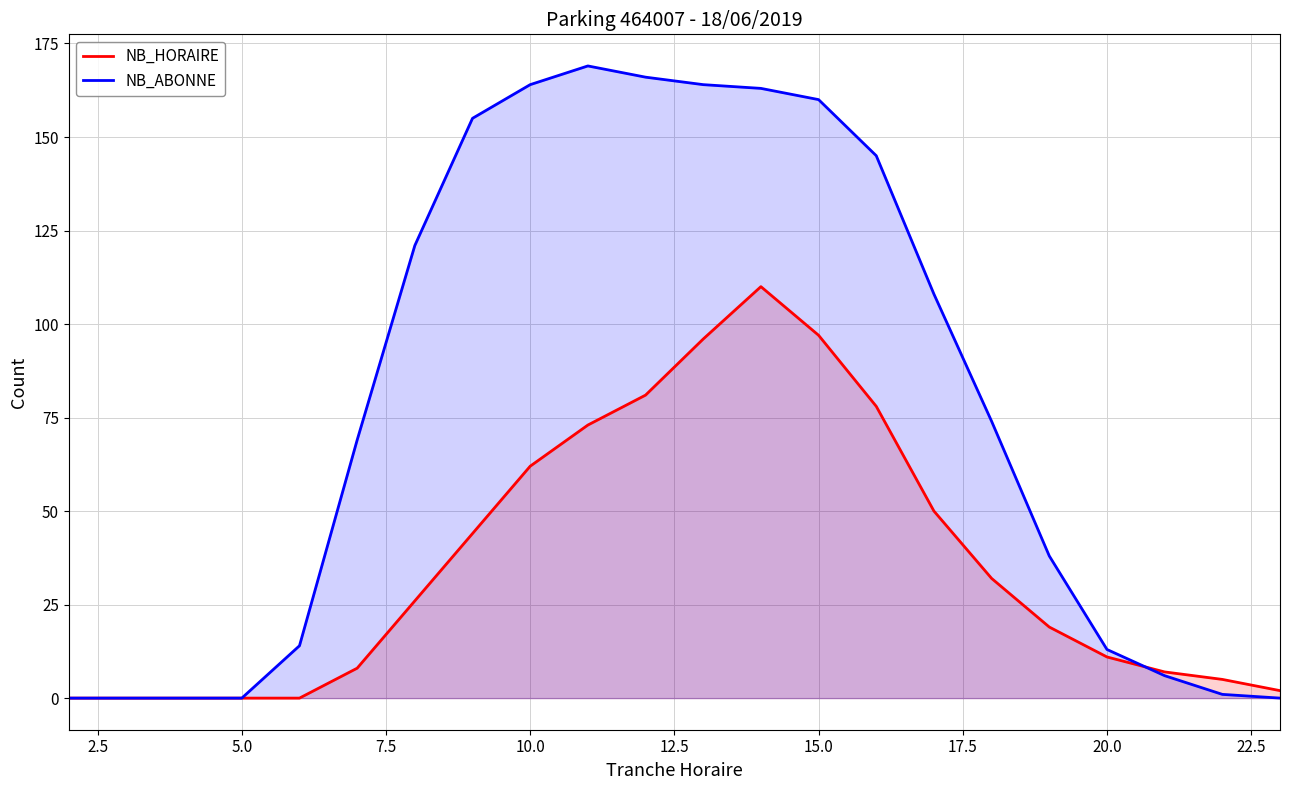

Does the chart have visible grid lines?

Yes